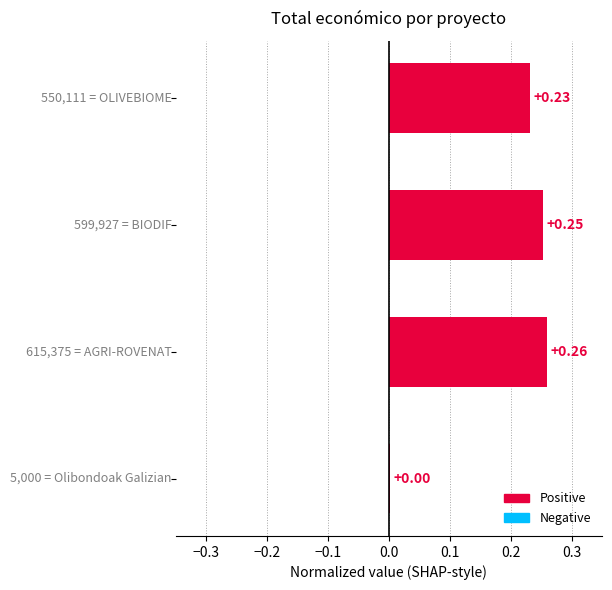

What is the sum of all values?

0.7